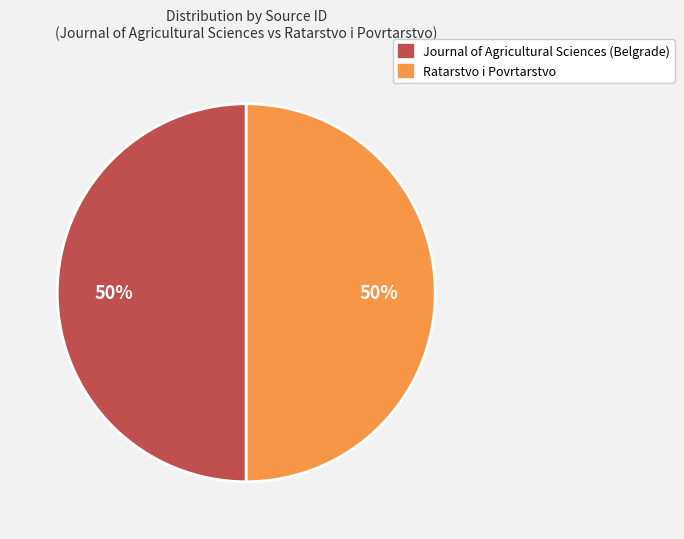

True or false: Ratarstvo i Povrtarstvo accounts for 44% of the total.

False